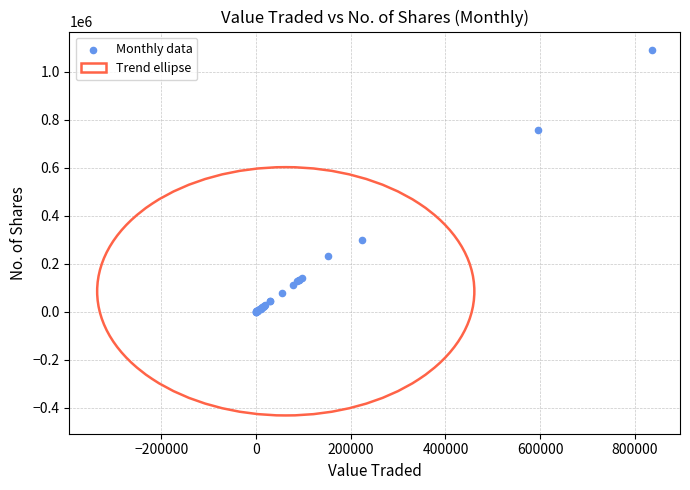

What Y value in the scatter plot is closest to 545208?

754643